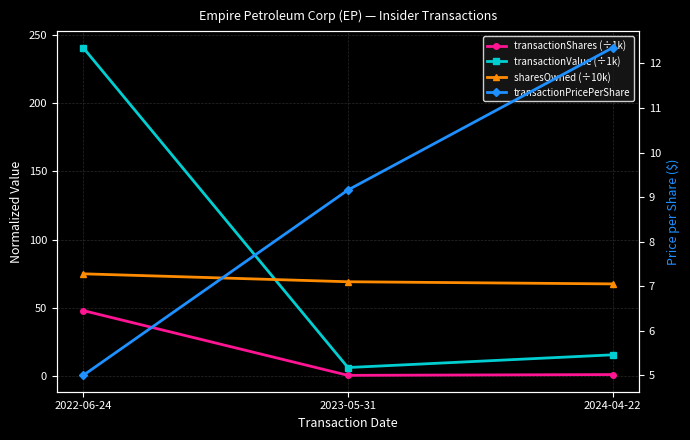

The value of transactionPricePerShare at 2024-04-22 is 12.4. True or false?

True